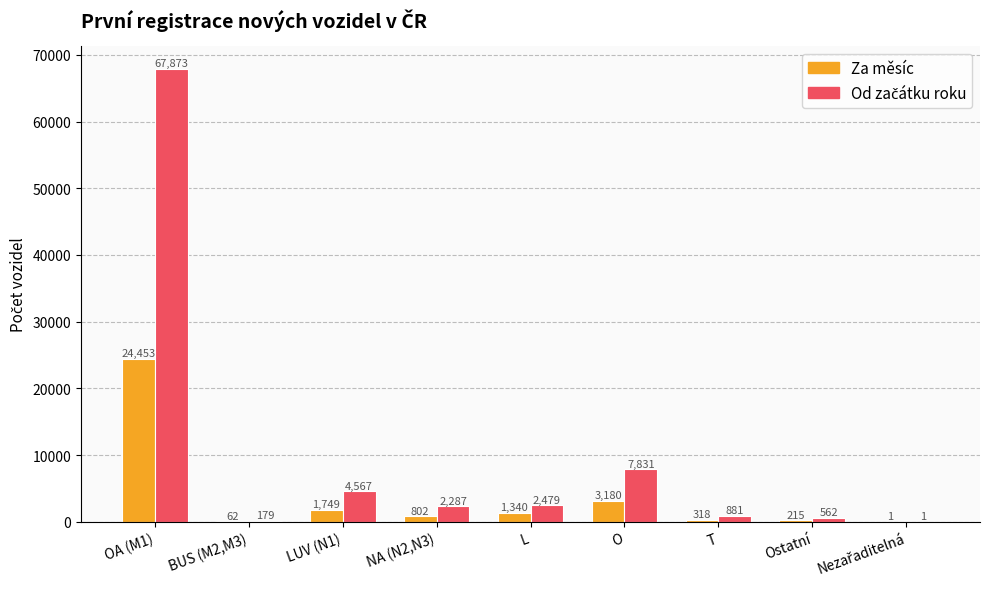

The Za měsíc series shows 62 at BUS (M2,M3). True or false?

True